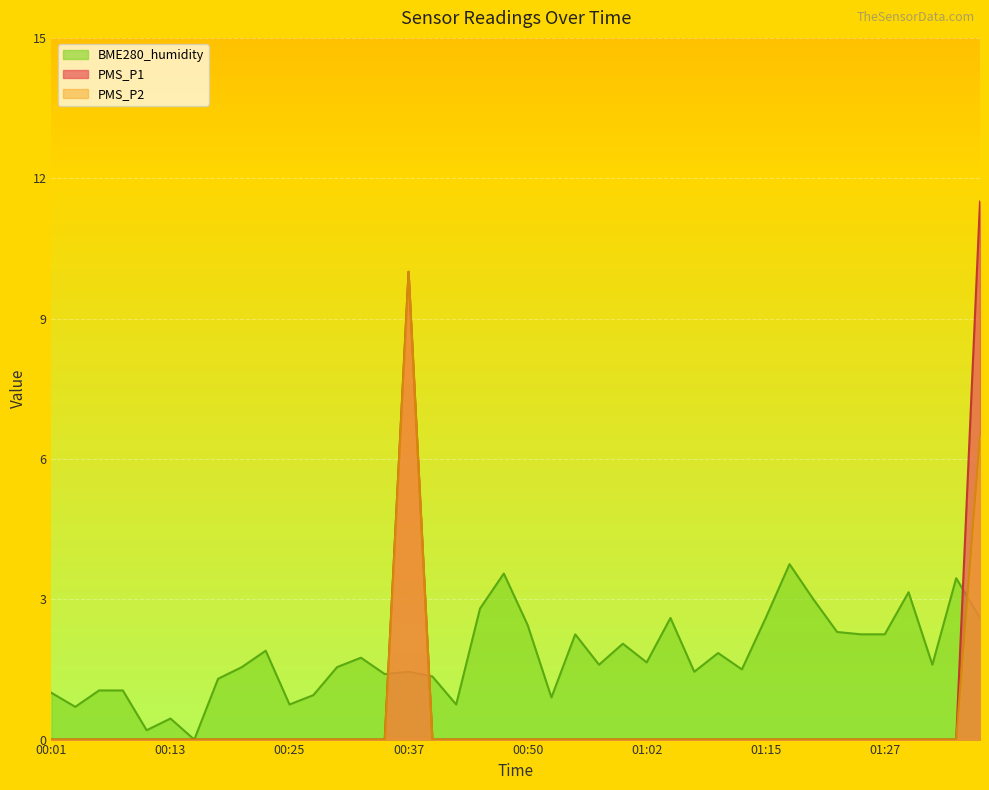

What is the total value across all series at 01:10?

1.8